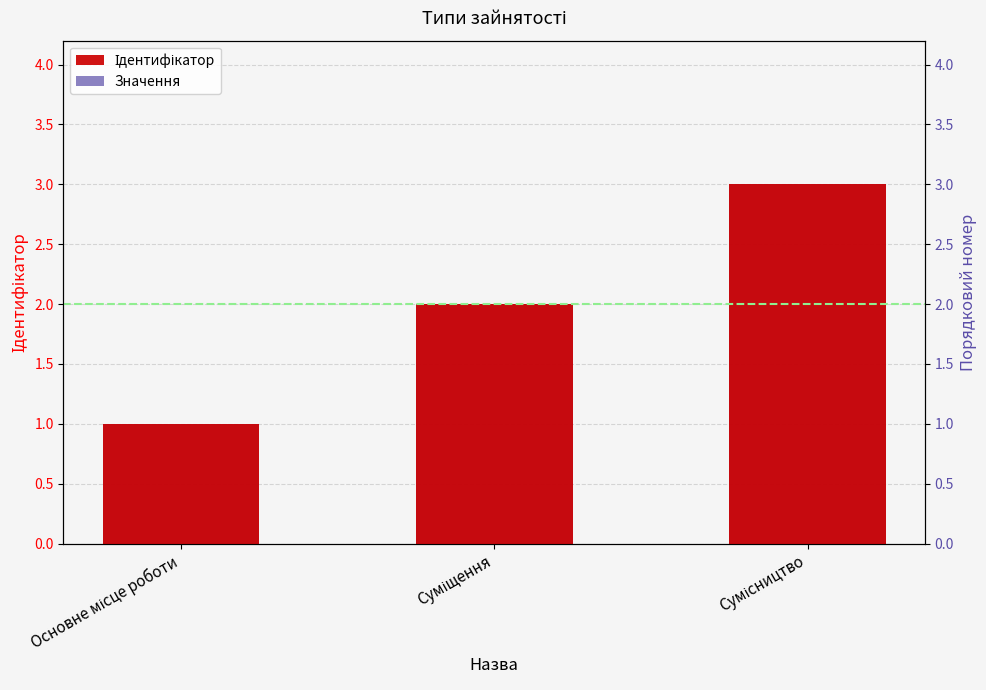

Rank the categories by value from highest to lowest.

Сумісництво, Суміщення, Основне місце роботи